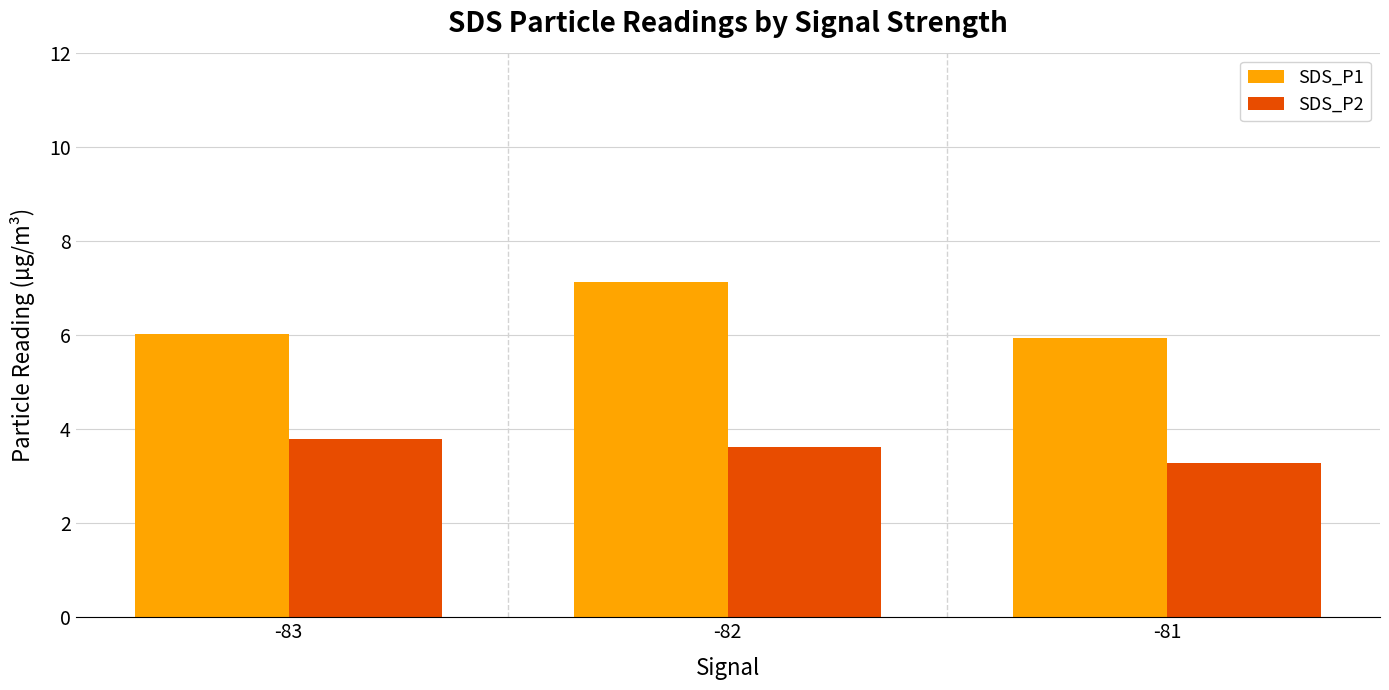

What is the difference between the highest and lowest values at -83?

2.2